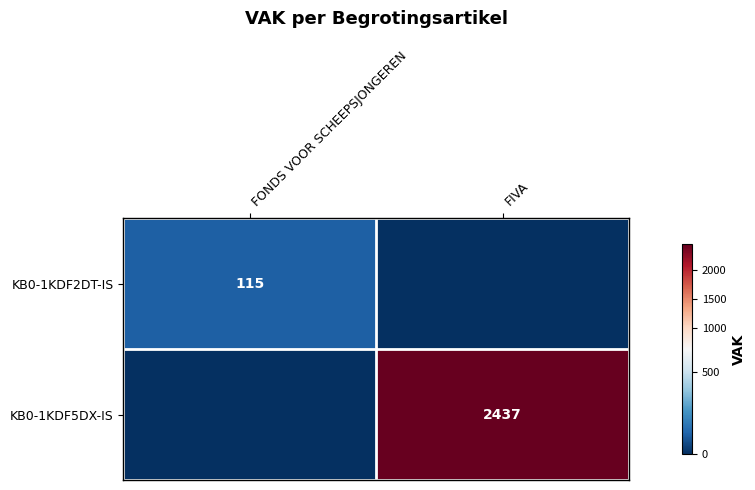

True or false: KB0-1KDF5DX-IS has a value of 2437 at FIVA.

True